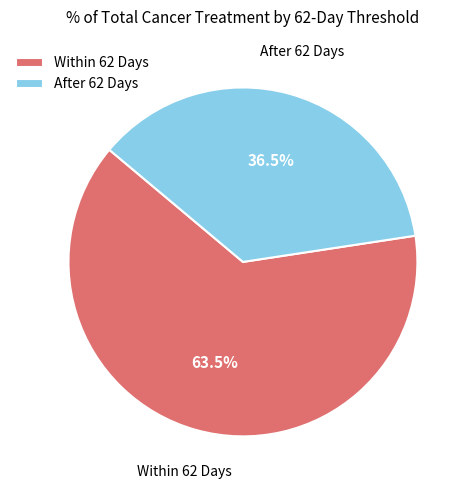

Which slice is the smallest?

After 62 Days